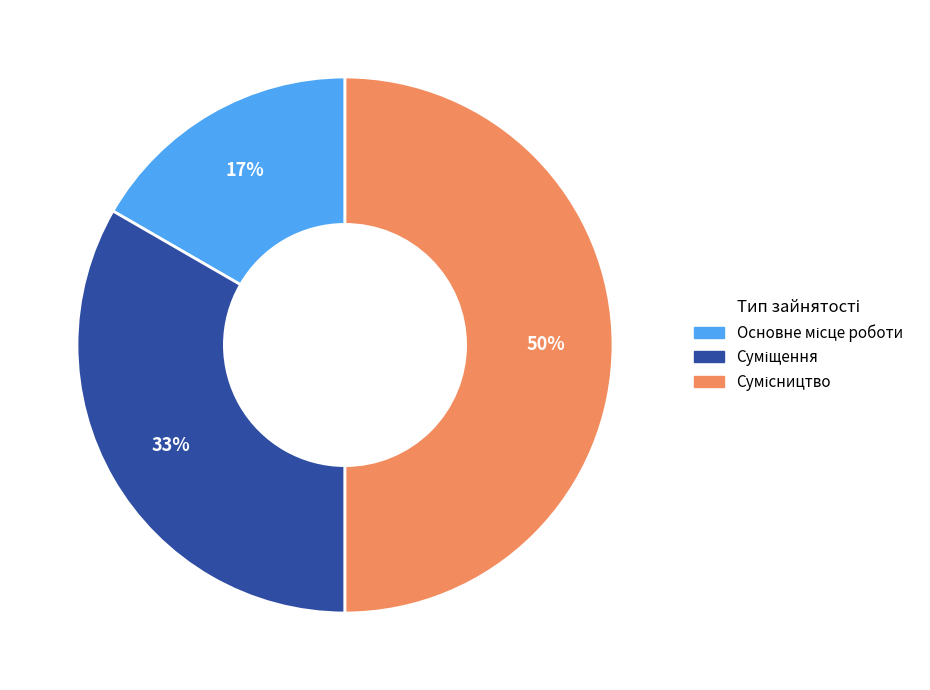

To the nearest percent, what is the difference between the largest and smallest slice percentages?

33%